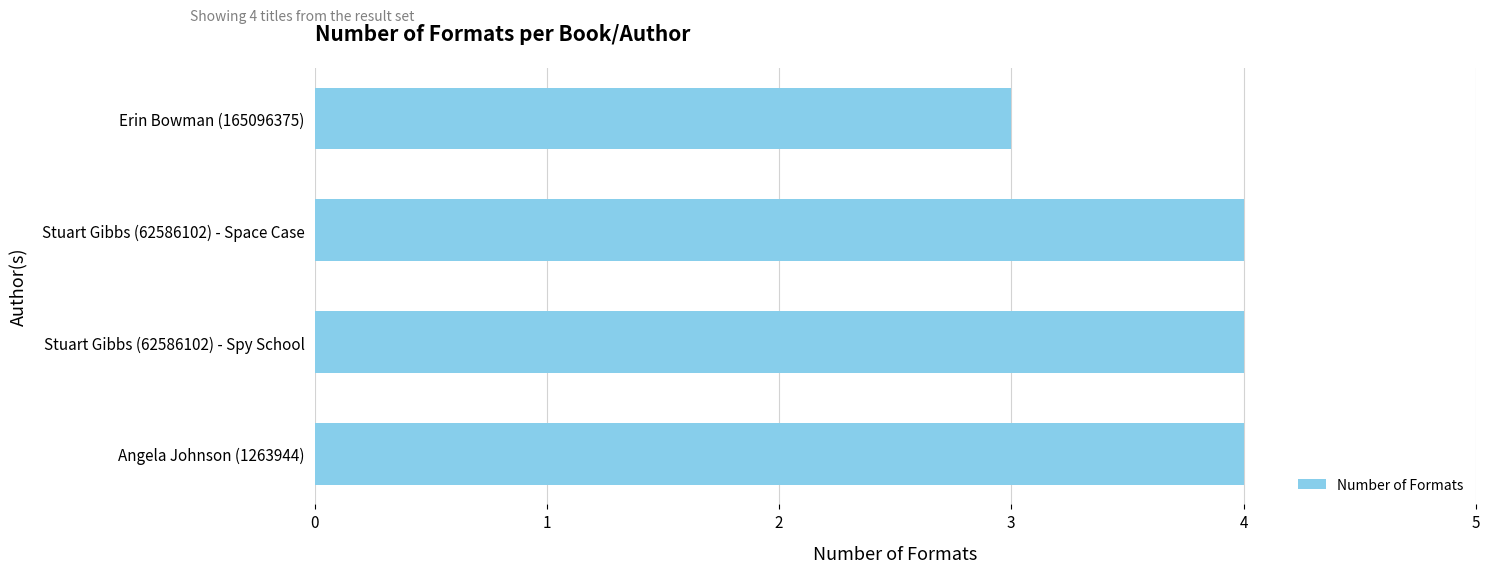

Approximately how many times larger is the value at Stuart Gibbs (62586102) - Spy School compared to Angela Johnson (1263944)?

1.0